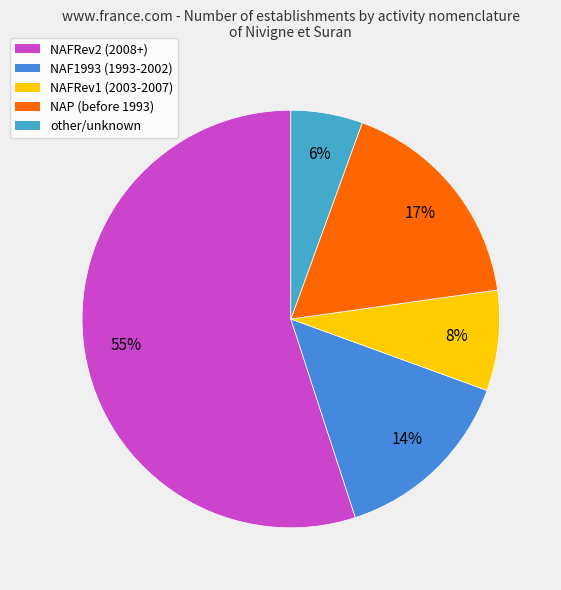

What is the largest slice in the pie chart?

NAFRev2